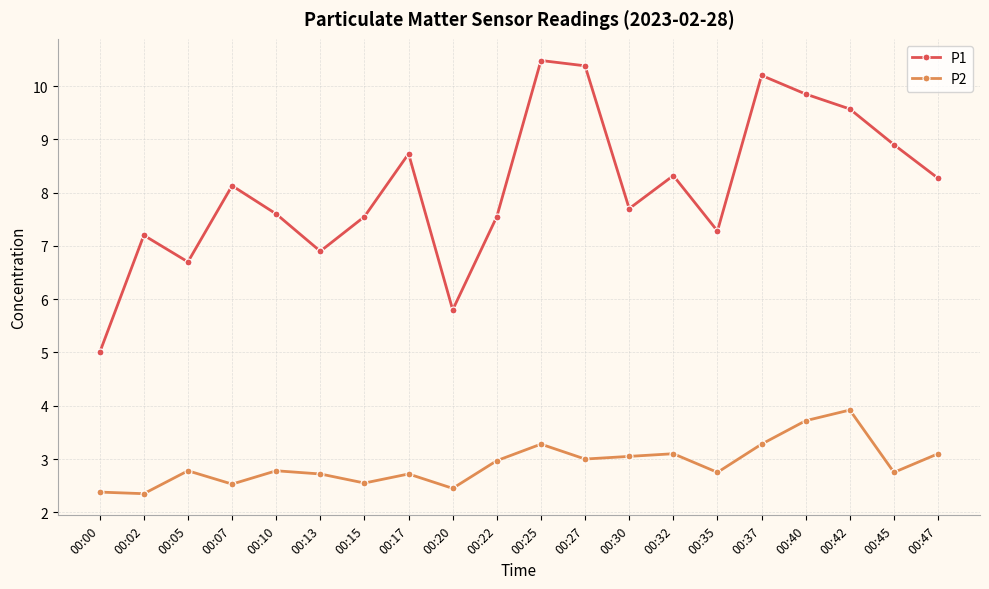

At which label does P1 reach its minimum?

00:00